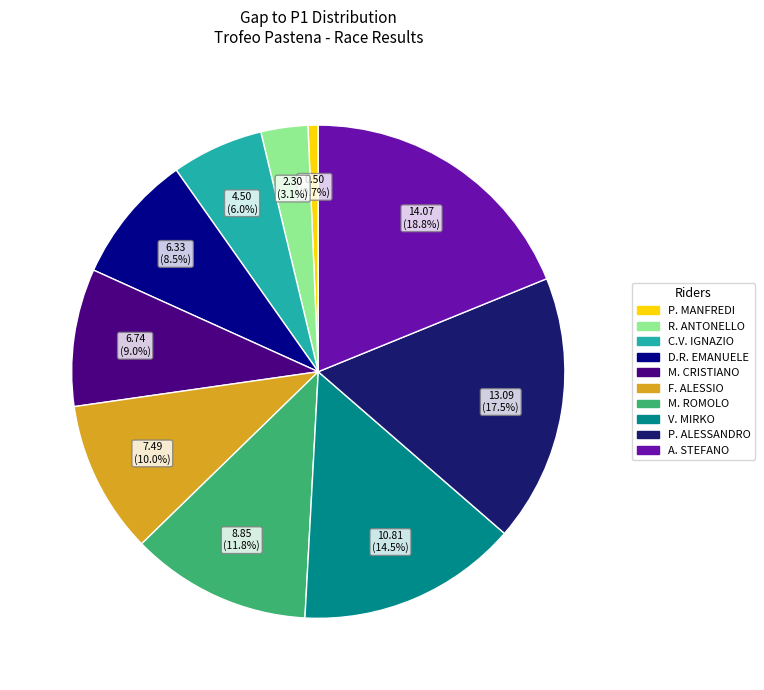

Is there a majority slice in this chart?

No